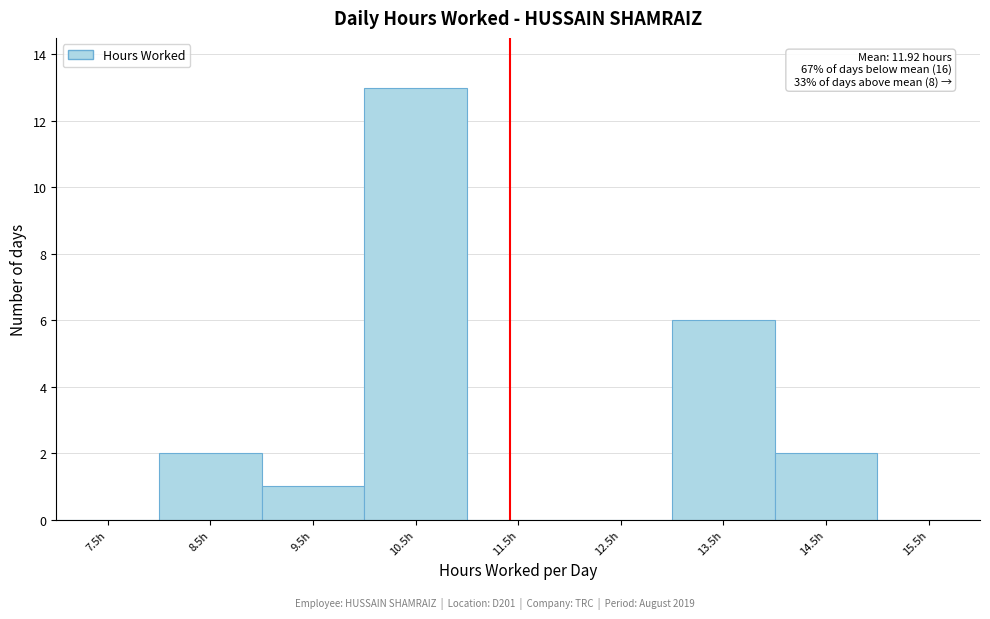

Reading left to right, transcribe all the data shown in this chart.

7.5h=0	8.5h=2	9.5h=1	10.5h=13	11.5h=0	12.5h=0	13.5h=6	14.5h=2	15.5h=0